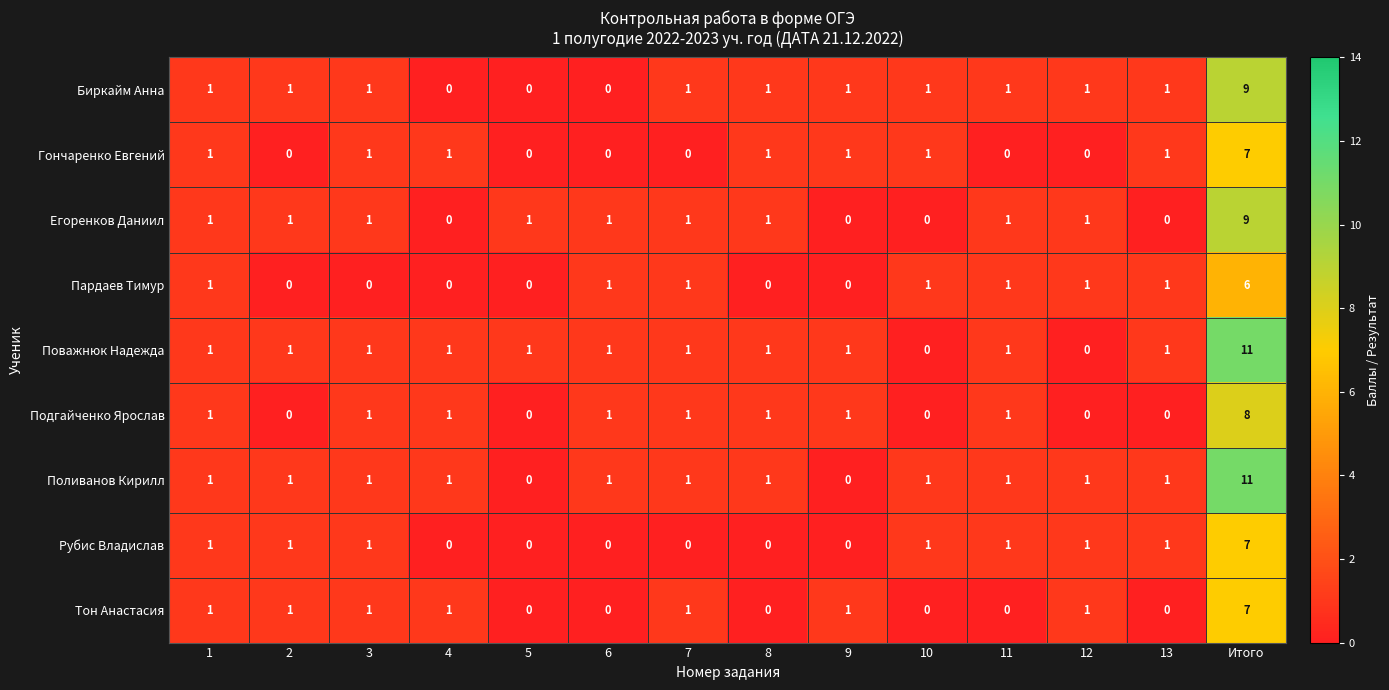

True or false: Пардаев Тимур has a value of 2 at 6.

False